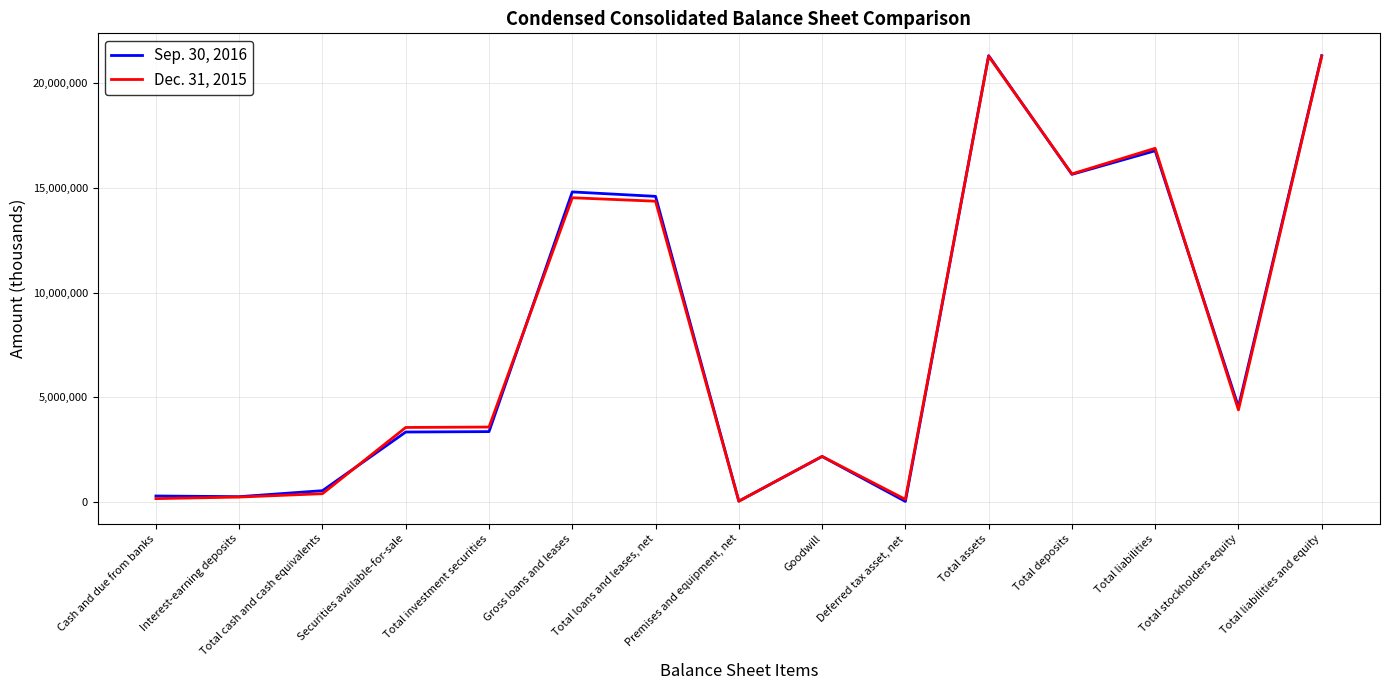

What is the maximum value for Dec. 31, 2015?

21288490